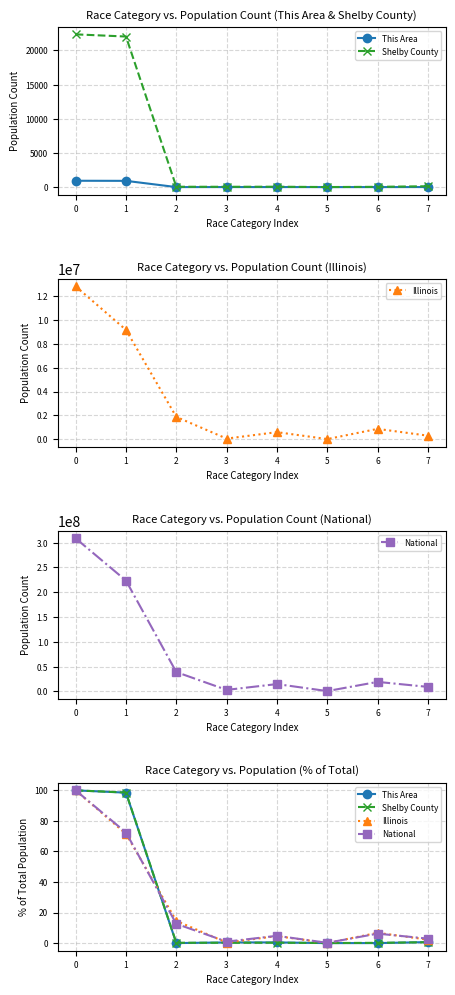

True or false: Illinois and National intersect in this chart.

True